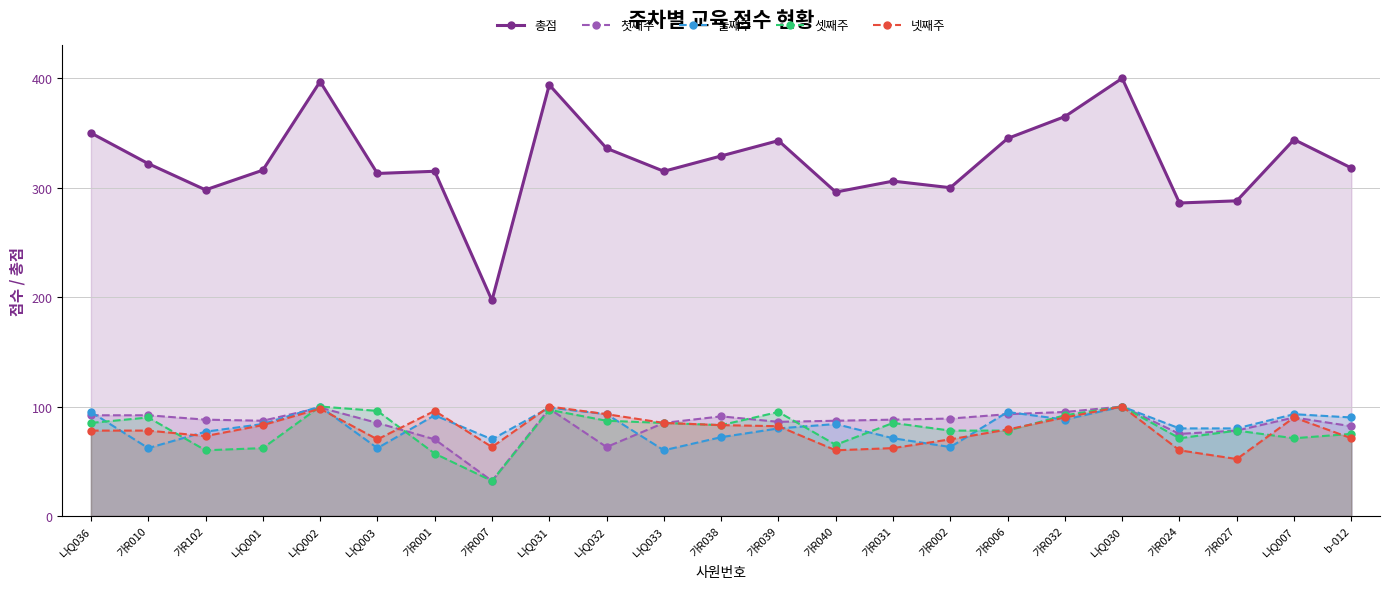

True or false: 첫째주 has more than 1 interior local peaks.

True